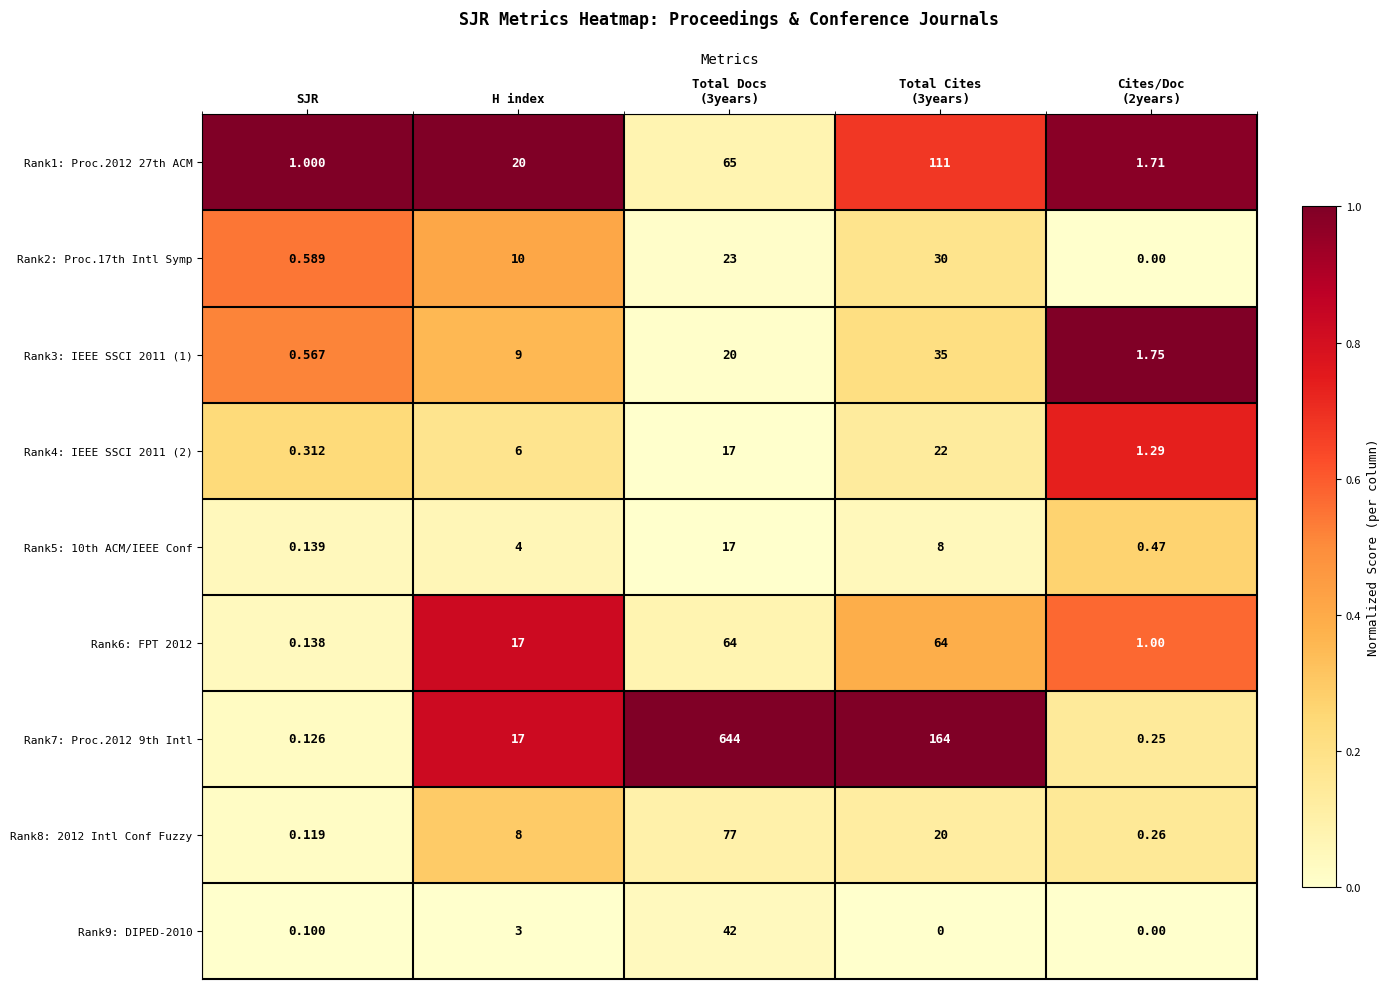

What is the maximum value shown in the chart?

644.0